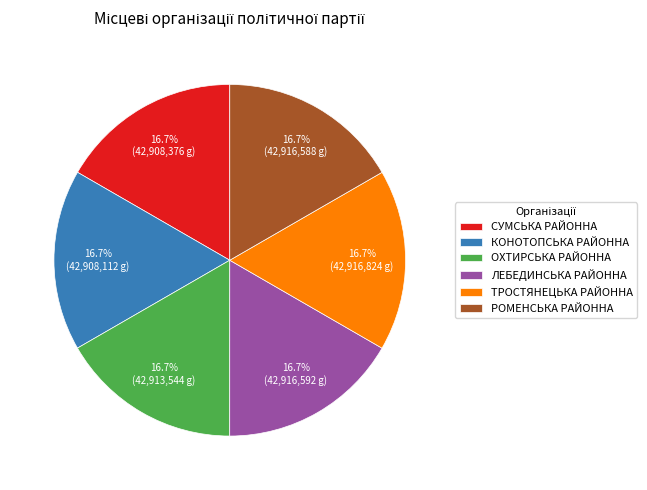

True or false: КОНОТОПСЬКА РАЙОННА accounts for 17% of the total.

True